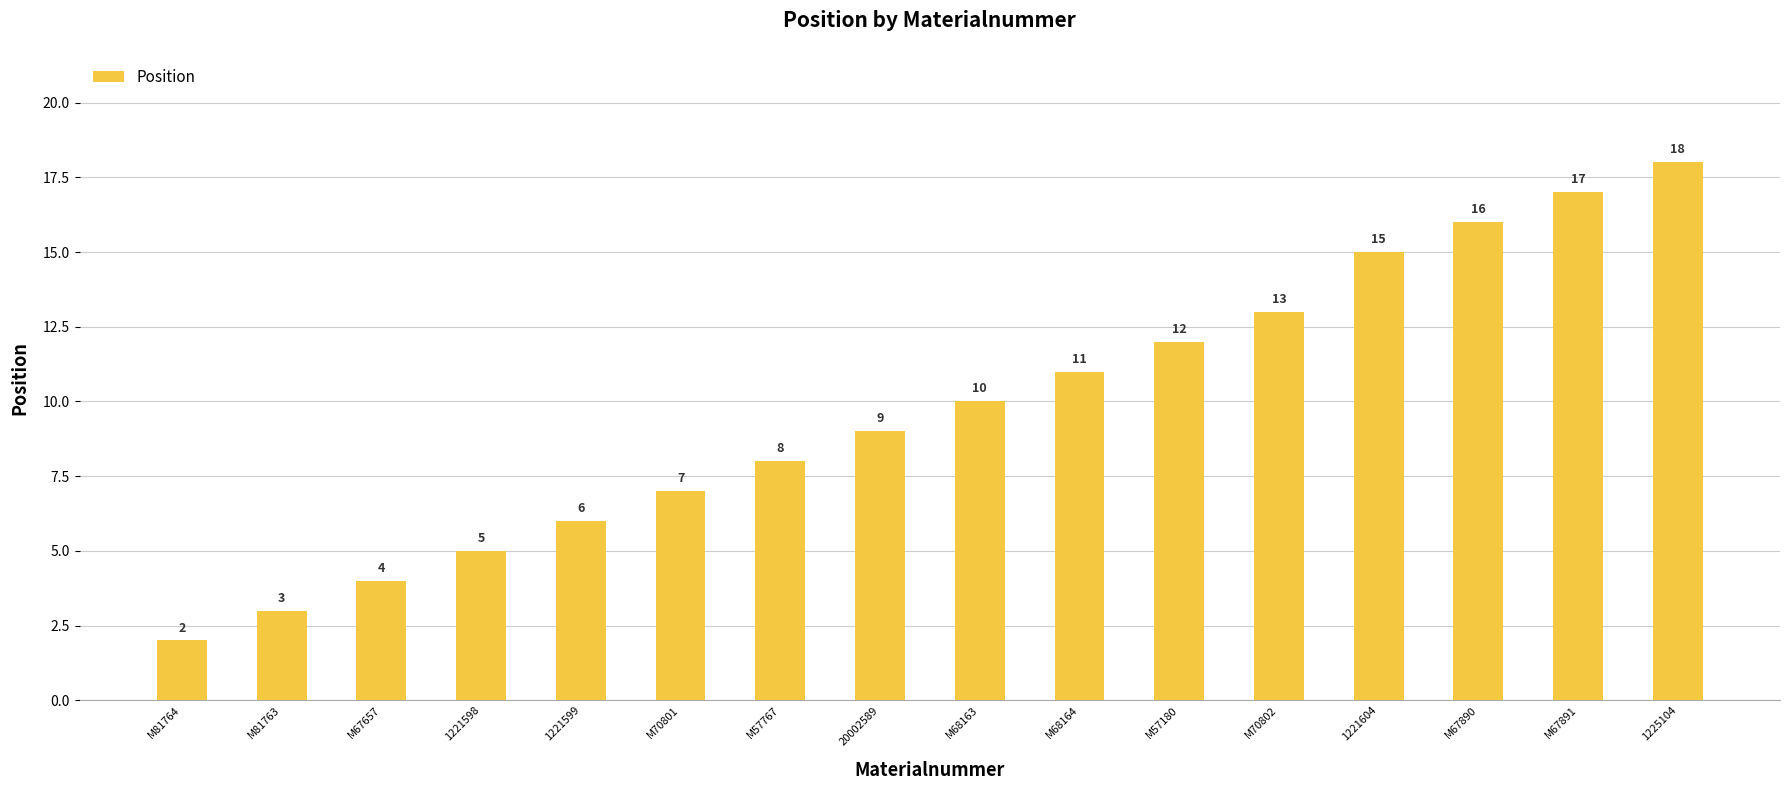

Which category has the lowest value across all series?

M81764